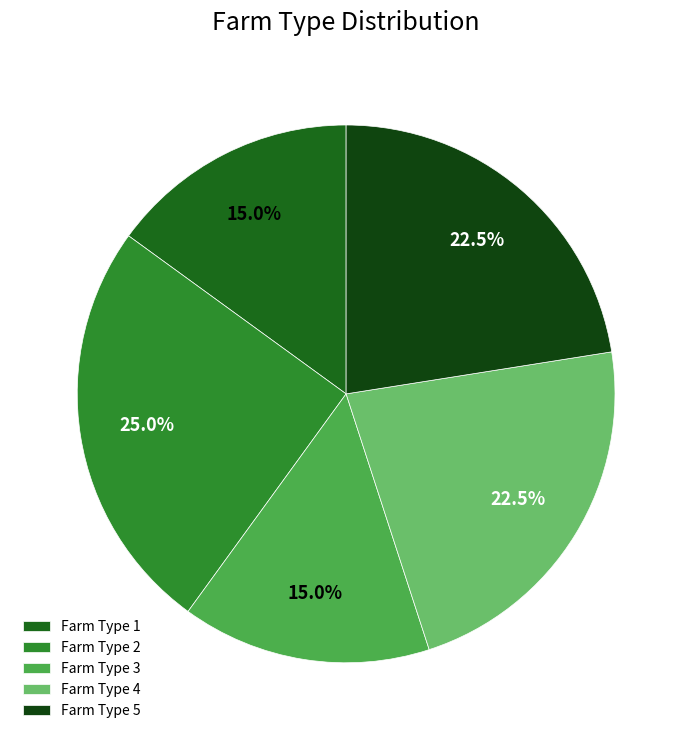

Approximately how many times larger is the value at Farm Type 5 compared to Farm Type 3?

1.5